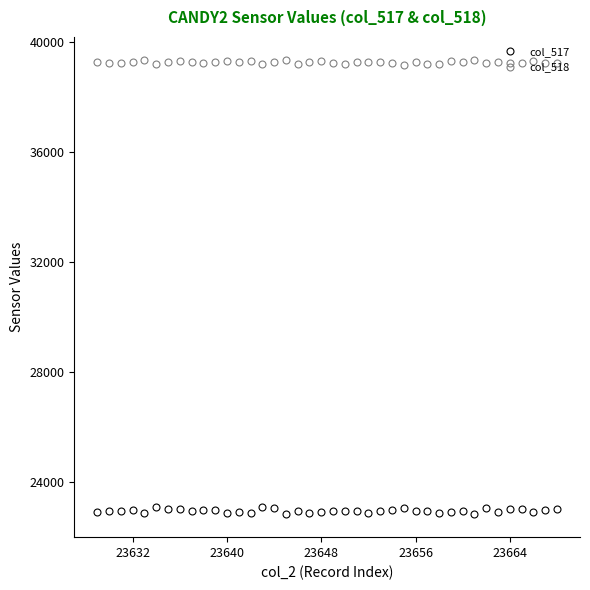

List the series in order of their peak value, lowest first.

col_517, col_518